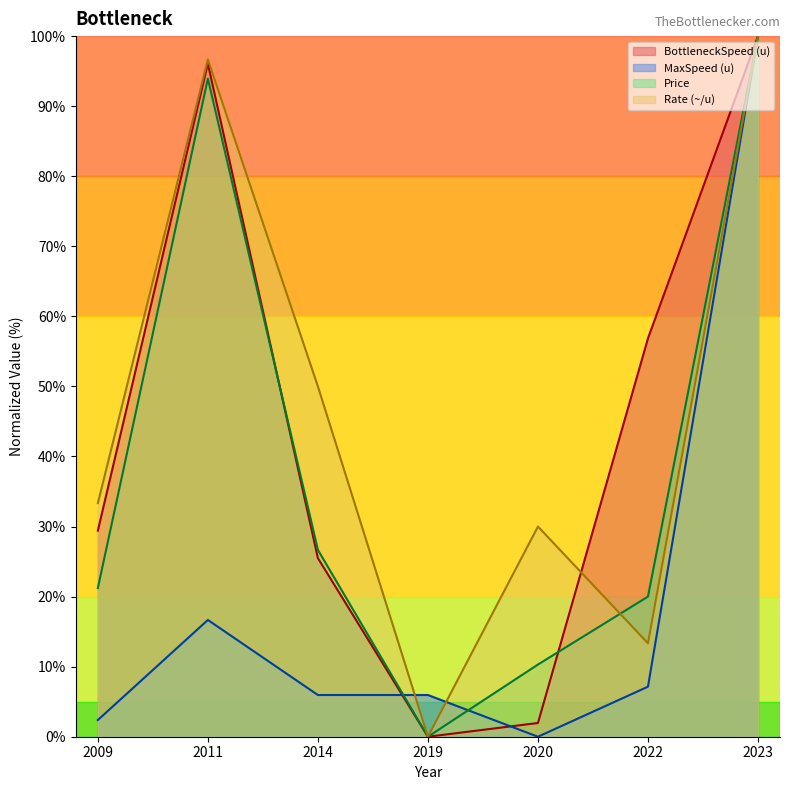

At how many categories does at least one series exceed 61?

2